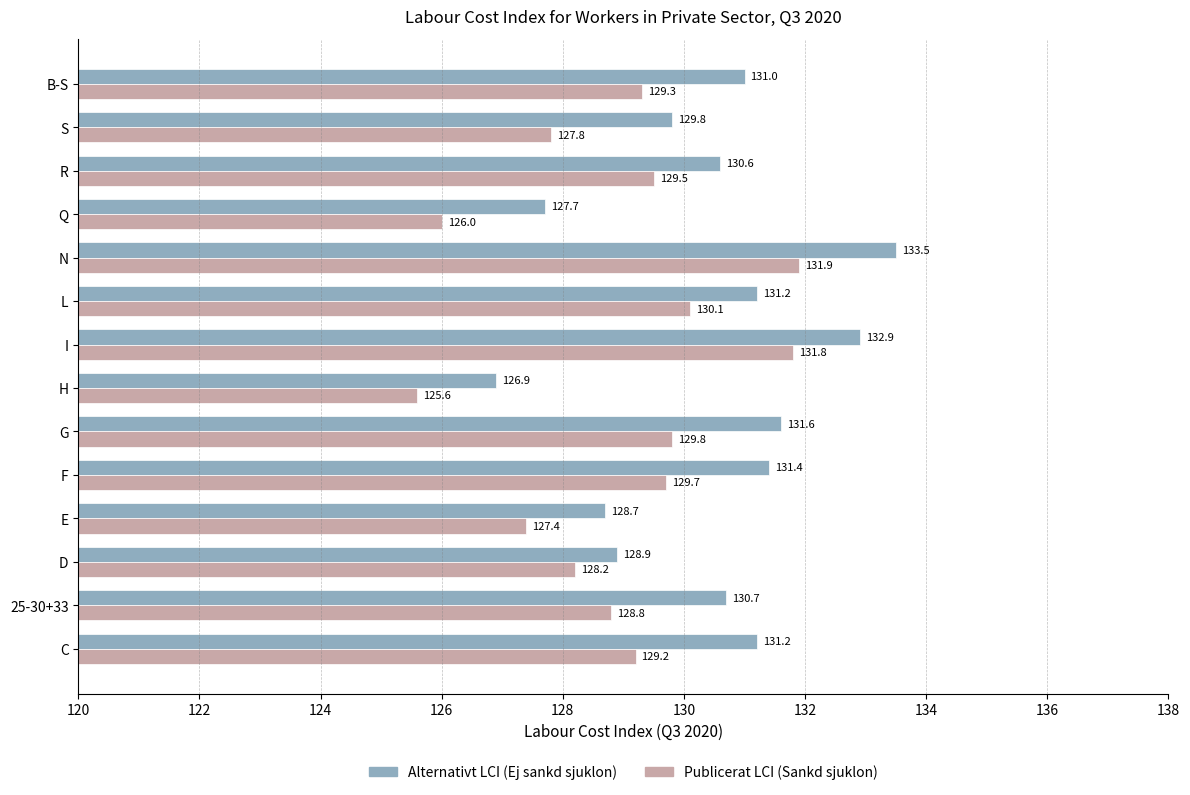

Which series has the largest total across all categories?

Alternativt LCI (Ej sankd sjuklon)